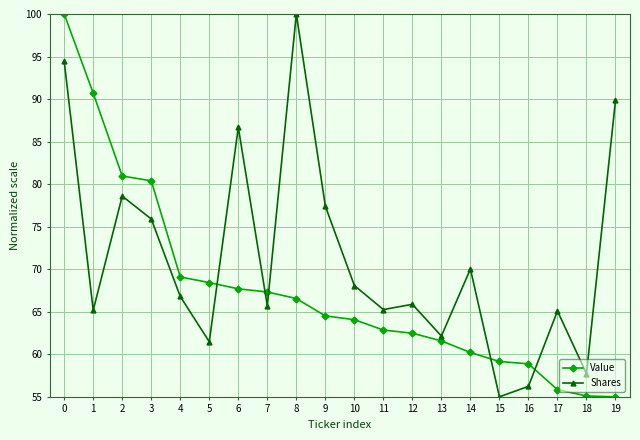

In Shares, how many points are higher than both neighbors (excluding endpoints)?

6